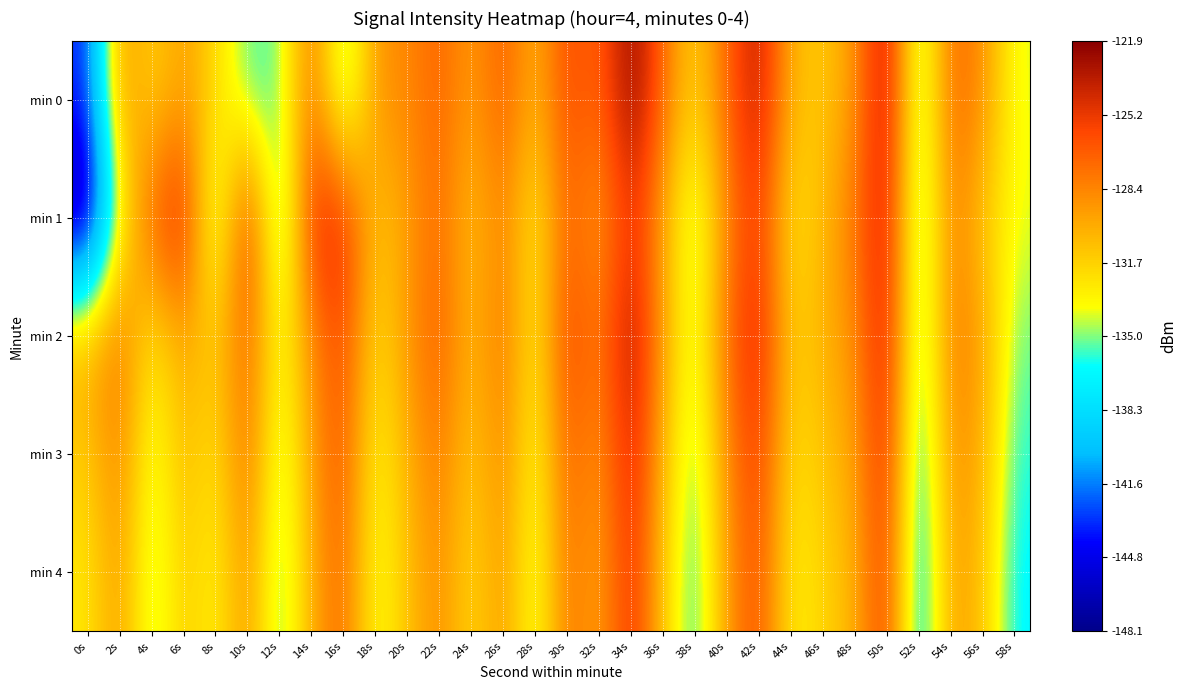

Which has a higher value, 42s or 4s?

42s